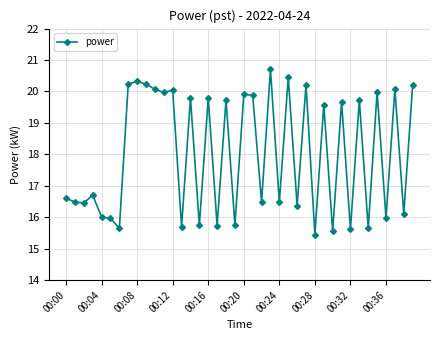

What is the difference between the second highest and second lowest values?

4.9